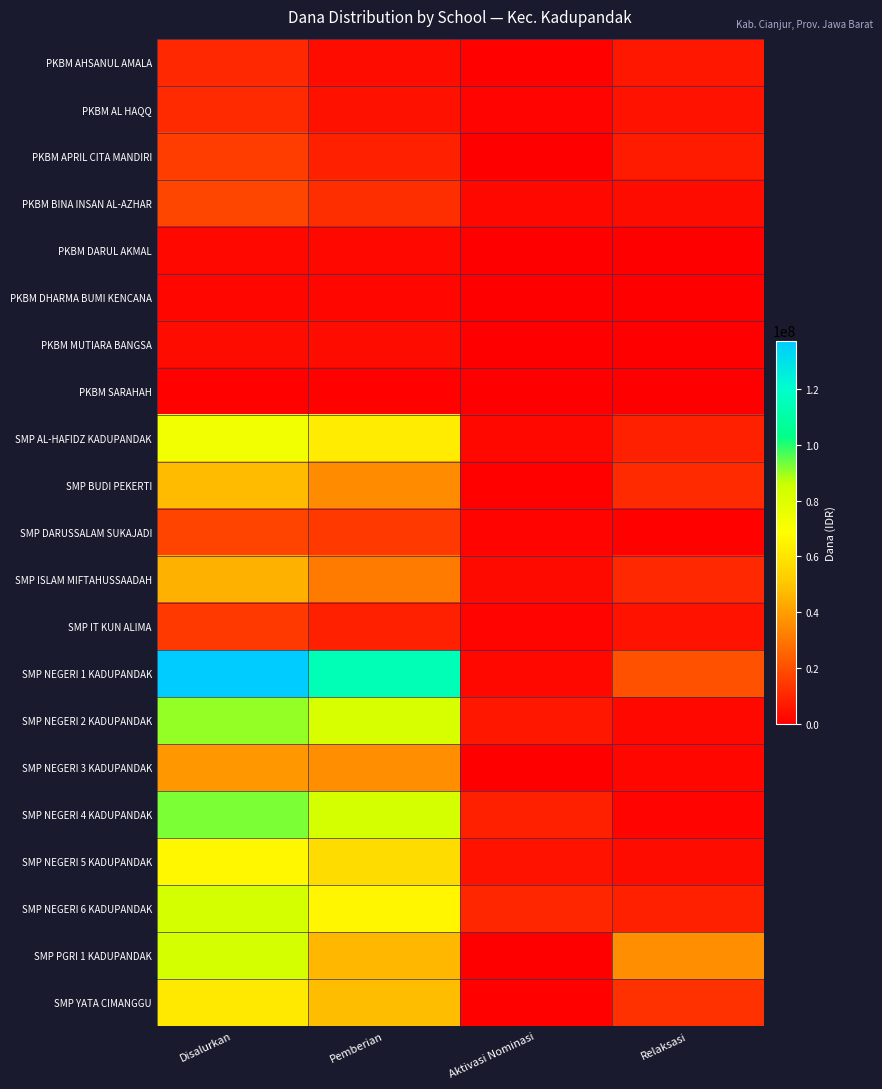

Rank the series at Relaksasi from lowest to highest value.

PKBM DARUL AKMAL, PKBM DHARMA BUMI KENCANA, PKBM MUTIARA BANGSA, PKBM SARAHAH, SMP DARUSSALAM SUKAJADI, SMP NEGERI 4 KADUPANDAK, SMP NEGERI 3 KADUPANDAK, SMP NEGERI 2 KADUPANDAK, PKBM BINA INSAN AL-AZHAR, SMP NEGERI 5 KADUPANDAK, SMP IT KUN ALIMA, PKBM AL HAQQ, PKBM AHSANUL AMALA, PKBM APRIL CITA MANDIRI, SMP AL-HAFIDZ KADUPANDAK, SMP NEGERI 6 KADUPANDAK, SMP ISLAM MIFTAHUSSAADAH, SMP BUDI PEKERTI, SMP YATA CIMANGGU, SMP NEGERI 1 KADUPANDAK, SMP PGRI 1 KADUPANDAK